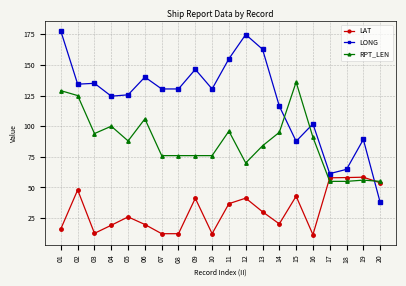

After their last crossing, which series has the higher values: LAT or LONG?

LAT